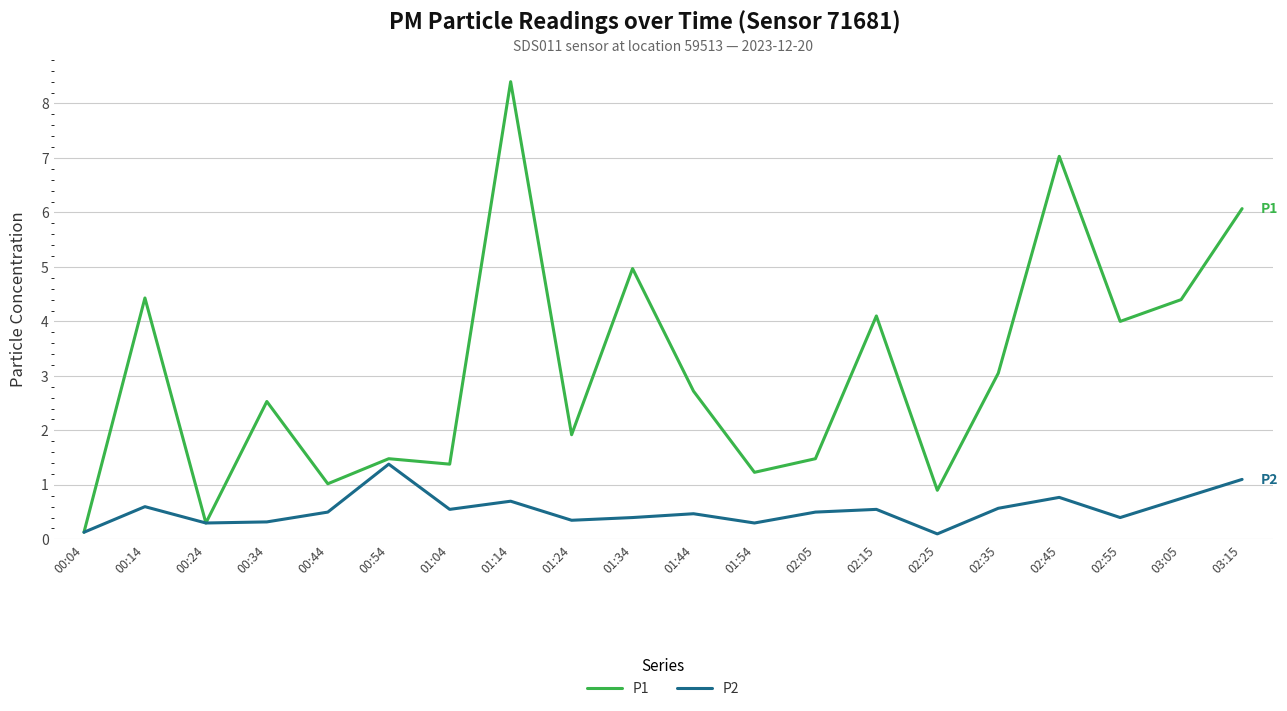

True or false: P2 has a value of 0.8 at 02:45.

True